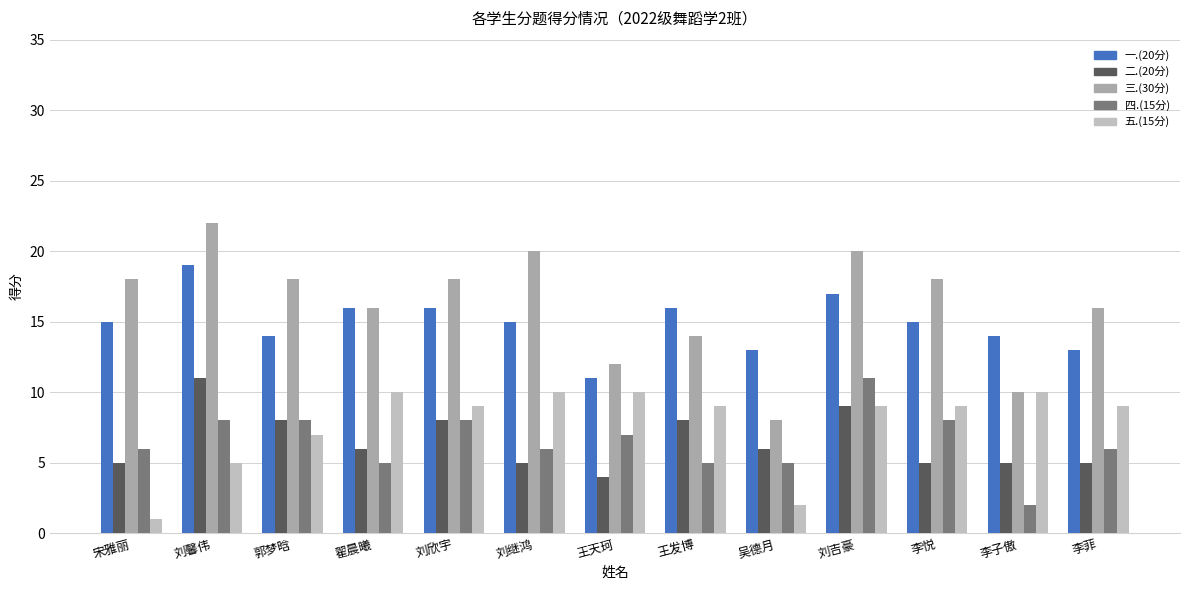

How many bars are there in total?

65